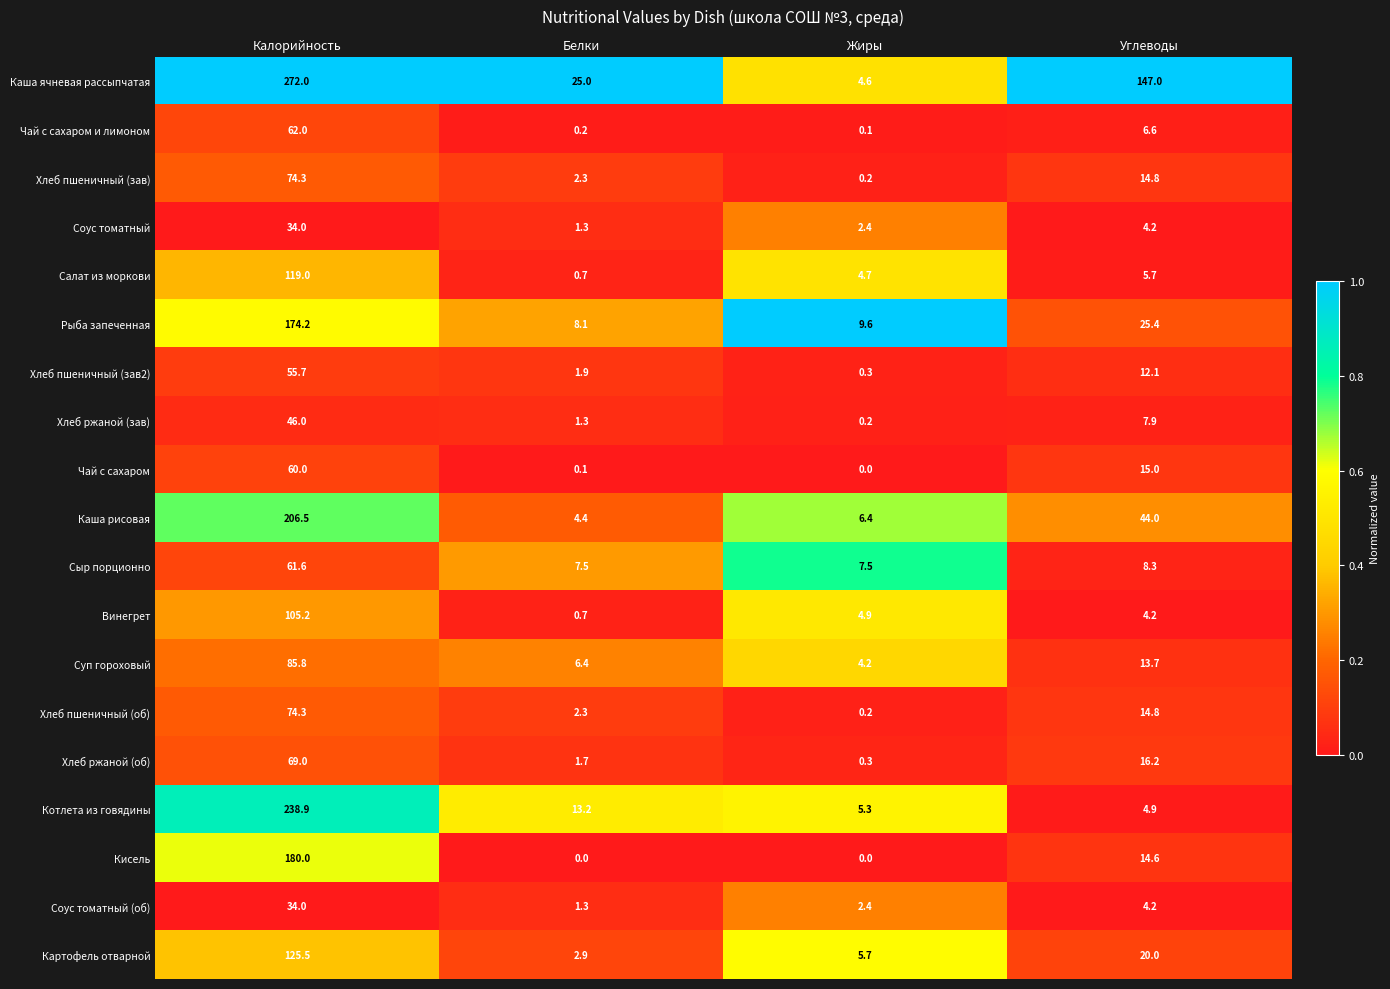

The Хлеб ржаной (об) series shows 0.3 at Жиры. True or false?

True